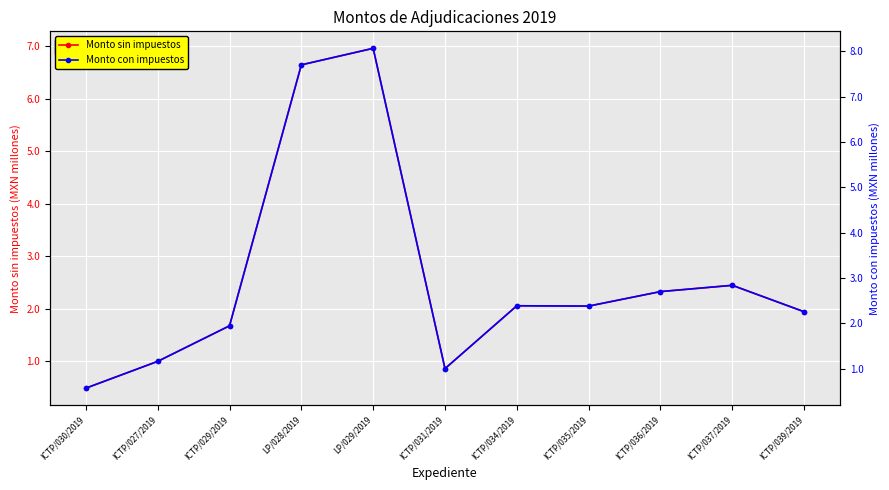

What is the label of the 9th point from the left?

ICTP/036/2019